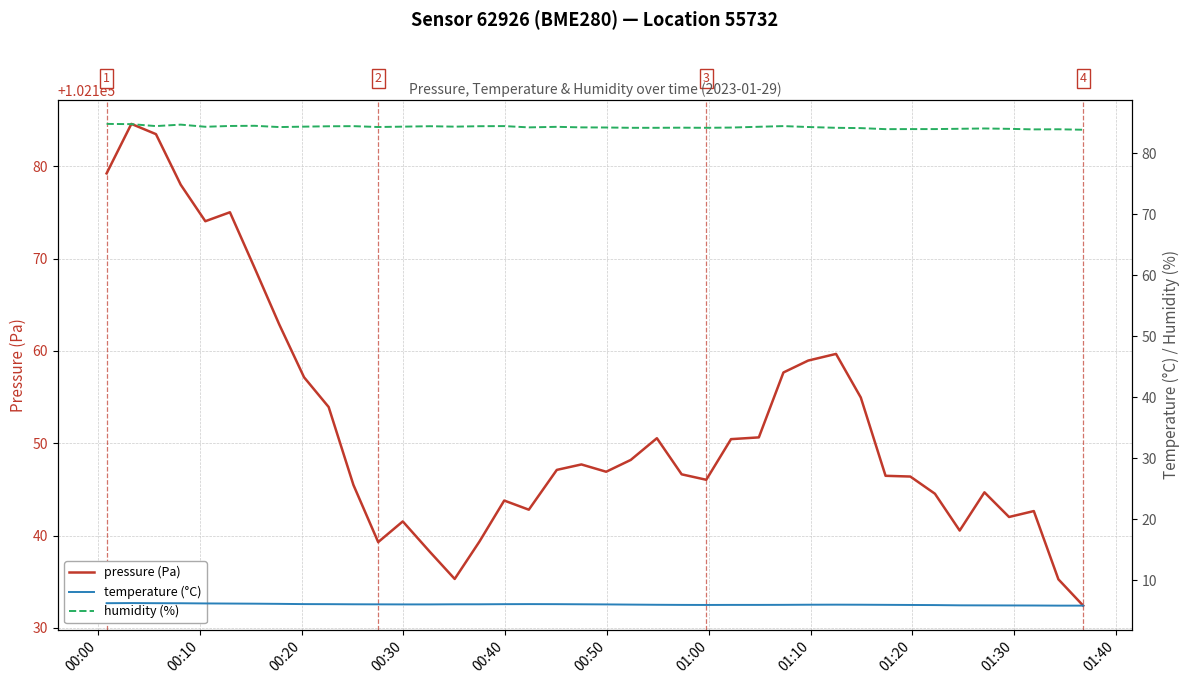

How many data points in humidity (%) are above 84?

32